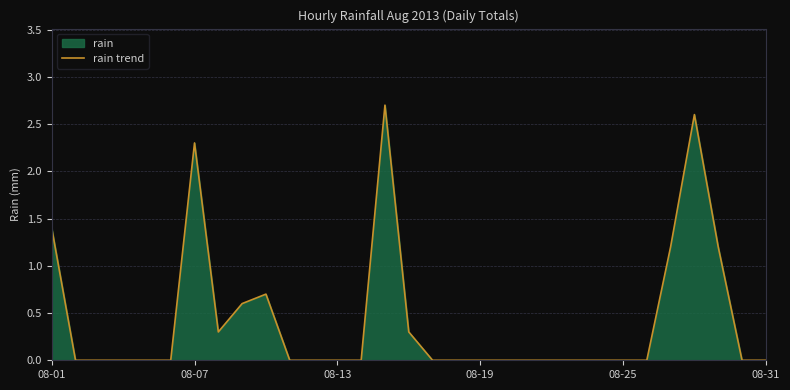

Does the chart have visible grid lines?

Yes